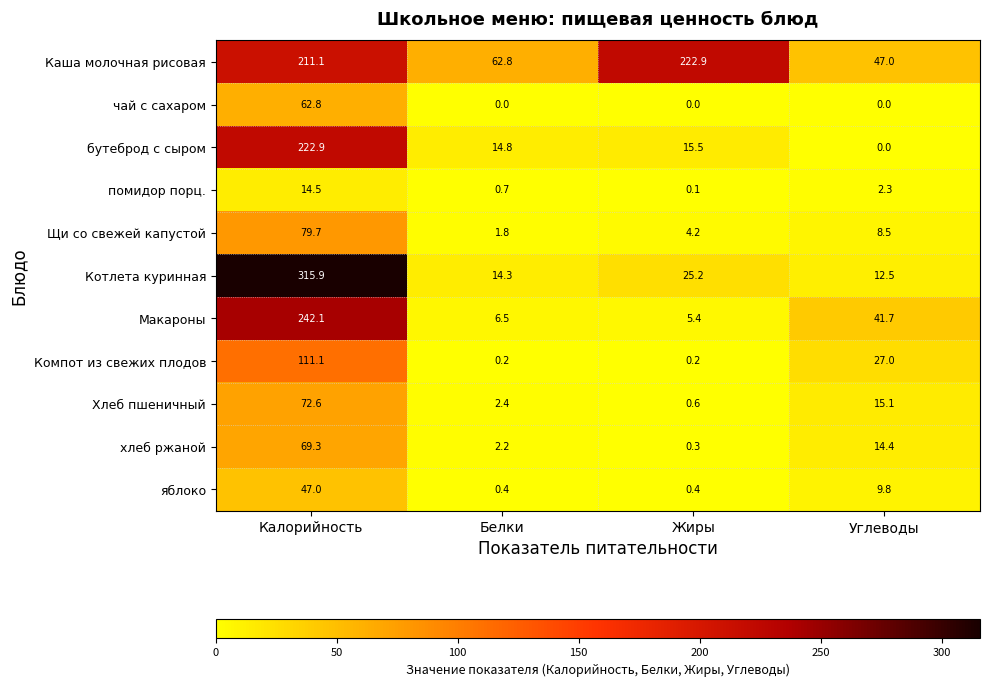

Is the value of яблоко at Калорийность greater than the value of Котлета куринная at Углеводы?

Yes